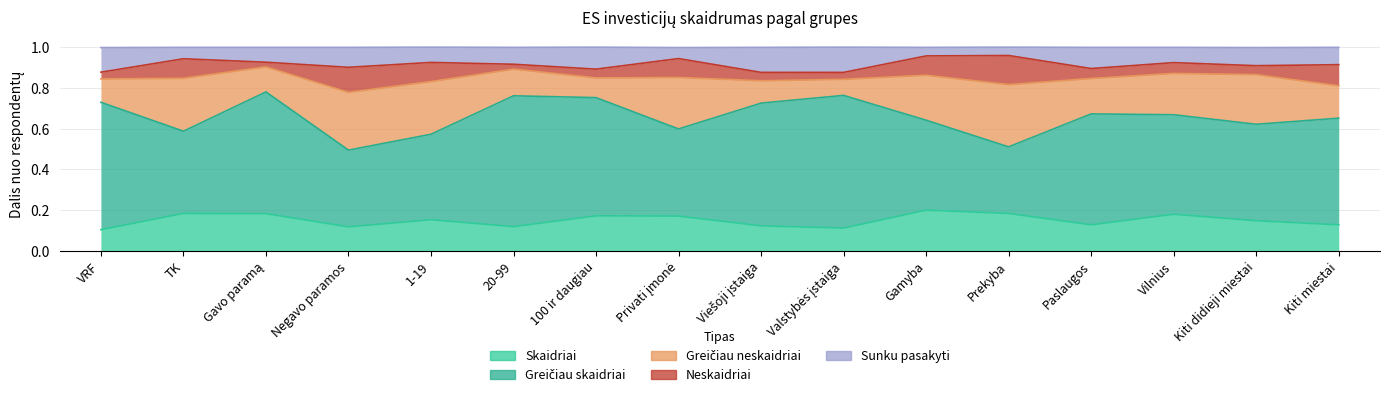

At TK, list the series in order from largest to smallest.

Greičiau skaidriai, Greičiau neskaidriai, Skaidriai, Neskaidriai, Sunku pasakyti